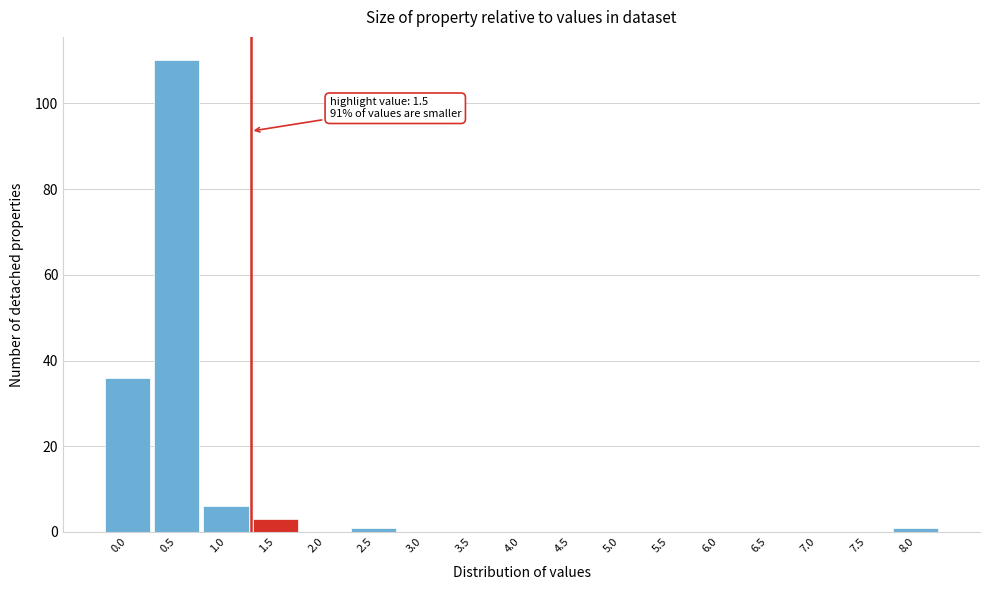

Reading right to left, transcribe all the data shown in this chart.

8.0=1	7.5=0	7.0=0	6.5=0	6.0=0	5.5=0	5.0=0	4.5=0	4.0=0	3.5=0	3.0=0	2.5=1	2.0=0	1.5=3	1.0=6	0.5=110	0.0=36